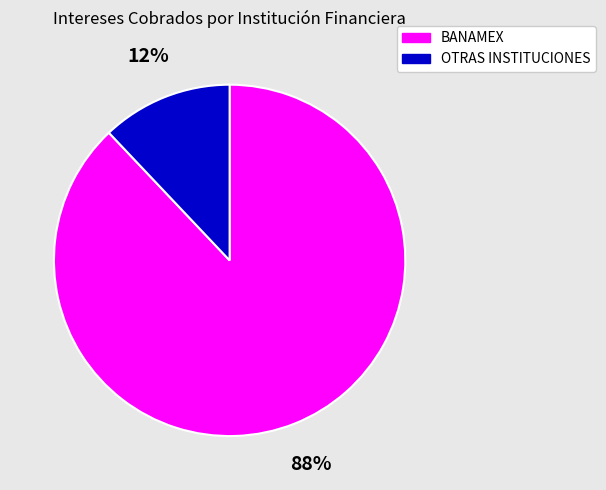

To the nearest percent, what is the average slice percentage?

50%